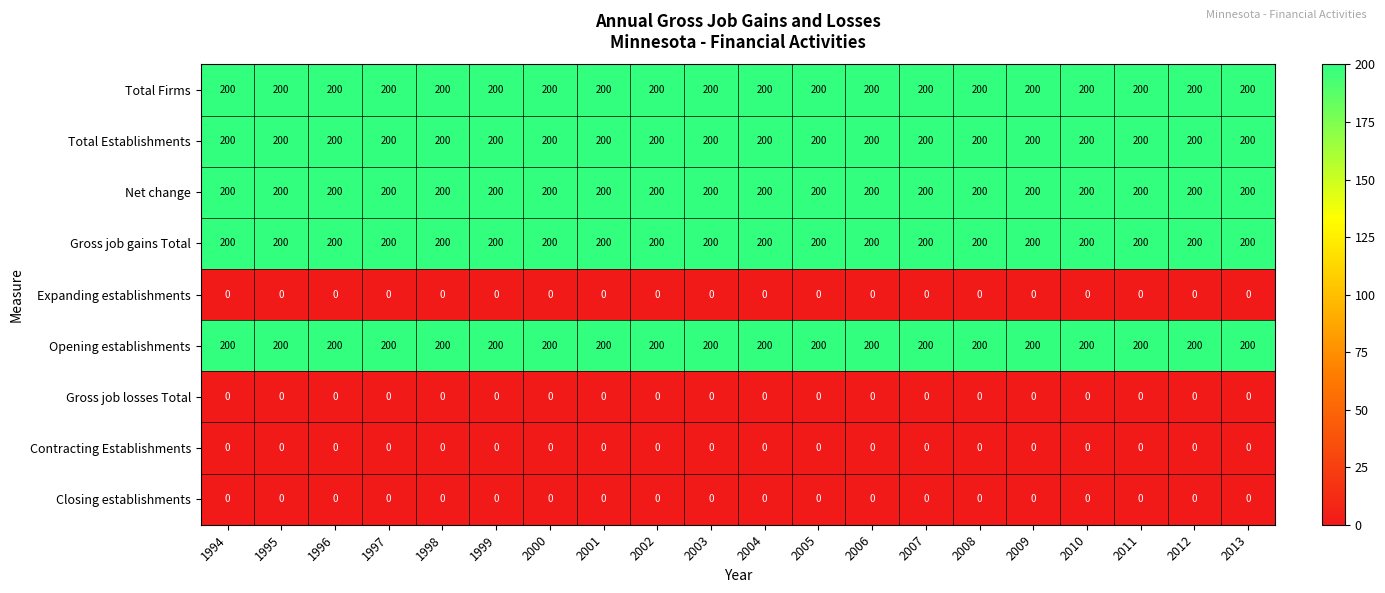

What is the approximate value of Net change at 2011?

200